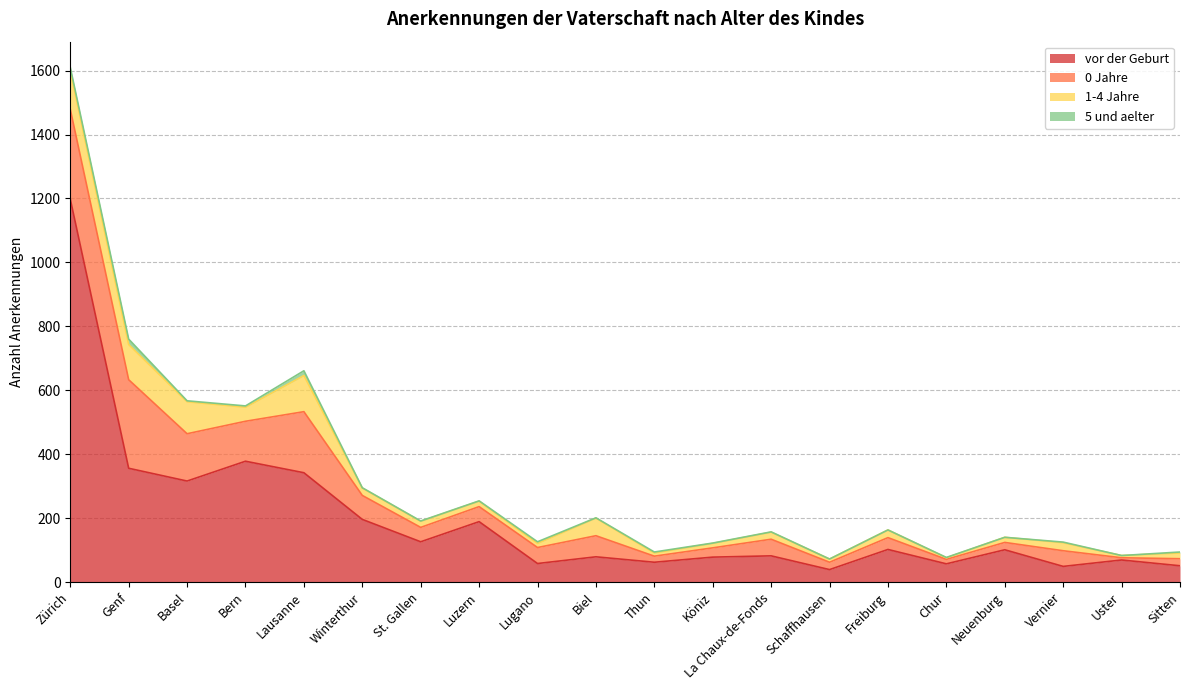

Rank the series by their maximum value, from highest to lowest.

vor der Geburt, 0 Jahre, 1-4 Jahre, 5 und aelter